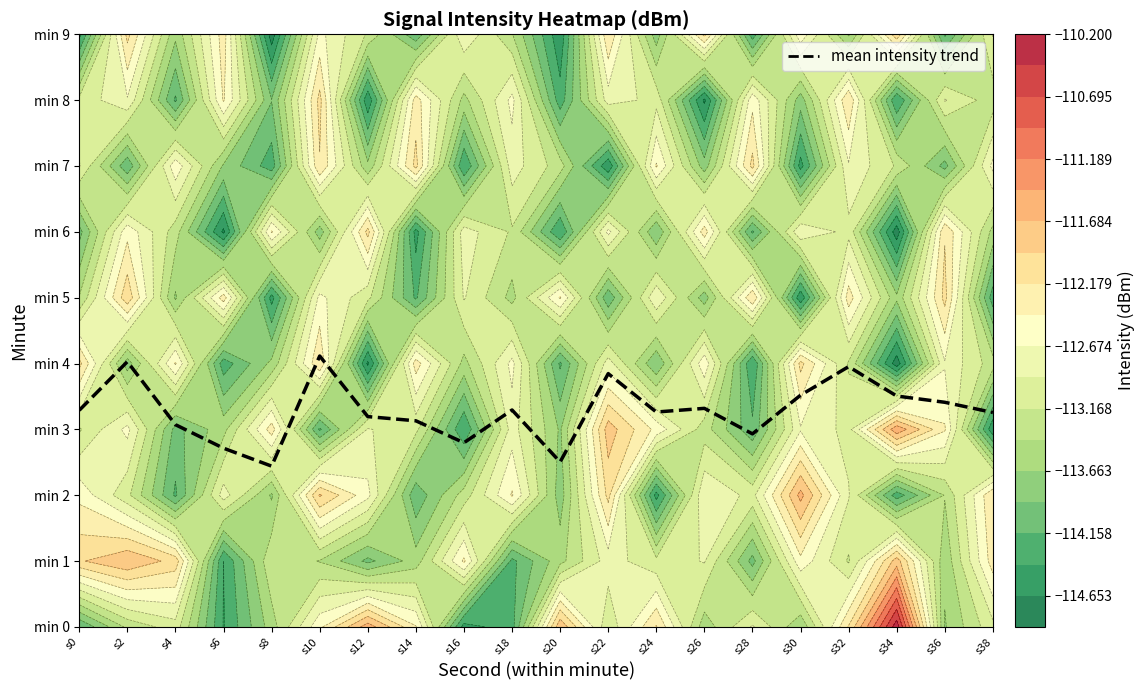

How many distinct data groups are displayed?

1